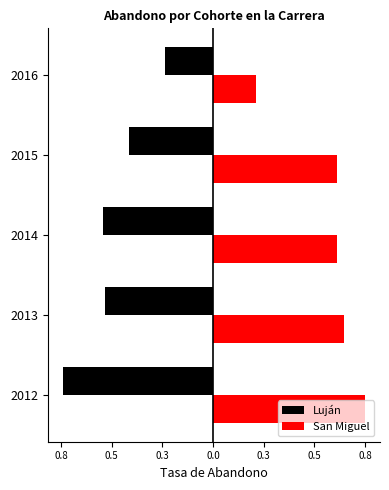

What is the maximum value for Luján?

-0.2